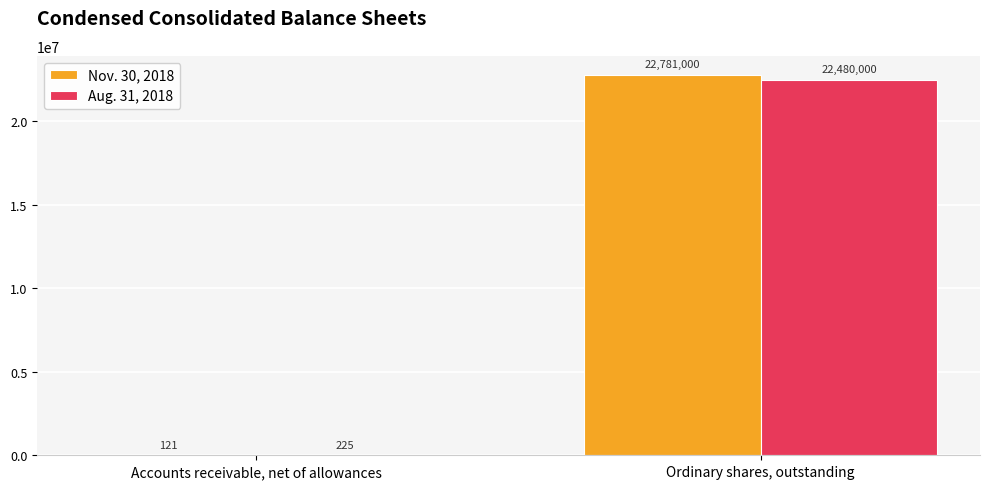

What is the sum of the Aug. 31, 2018 values at Accounts receivable, net of allowances and Ordinary shares, outstanding?

22480225